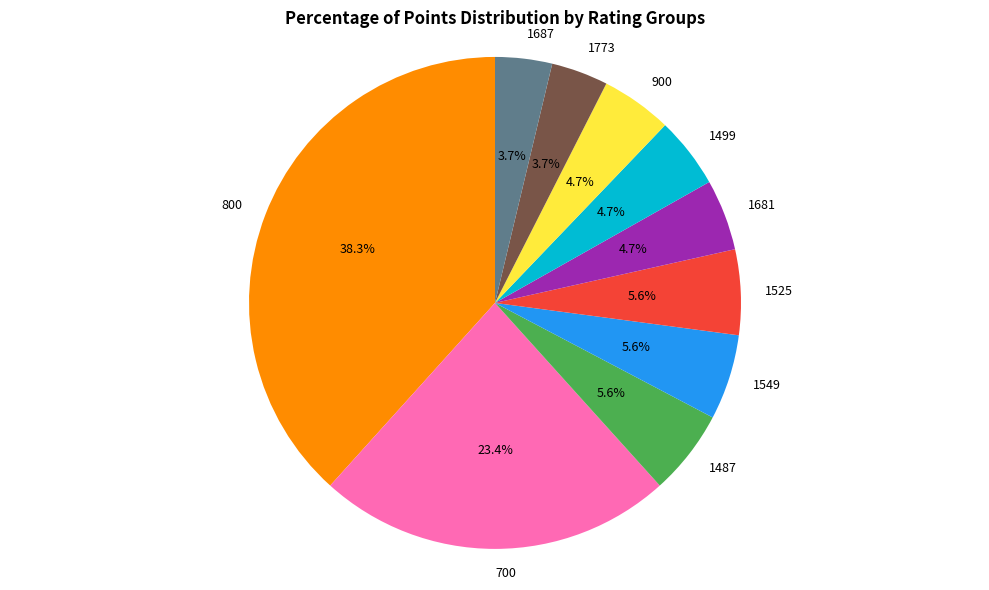

Which has a higher value, 800 or 1525?

800